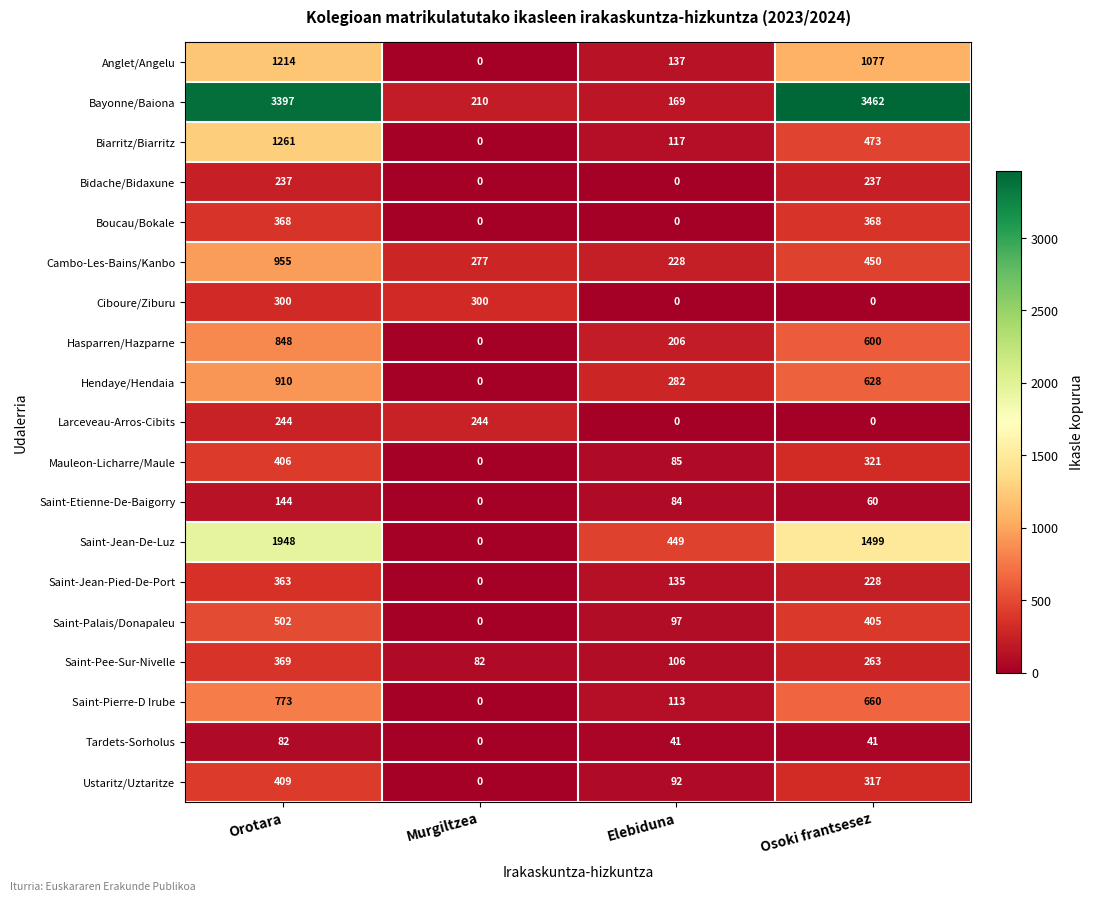

What is the sum of the Cambo-Les-Bains/Kanbo values at Murgiltzea and Osoki frantsesez?

727